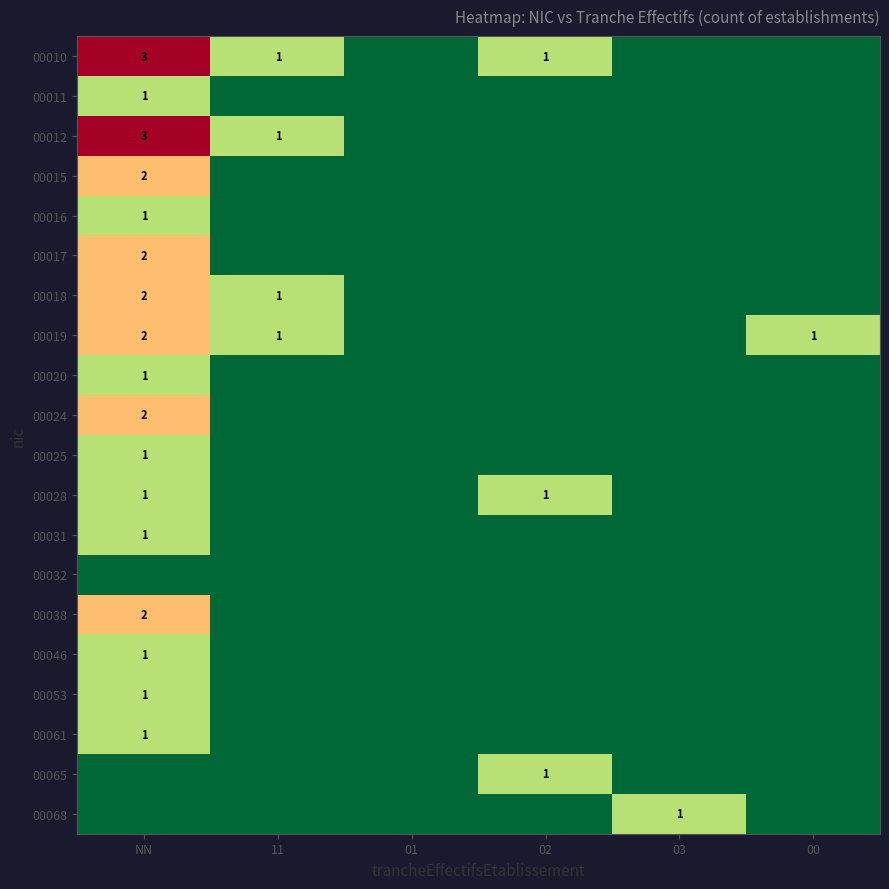

The 00016 series shows 2 at NN. True or false?

False